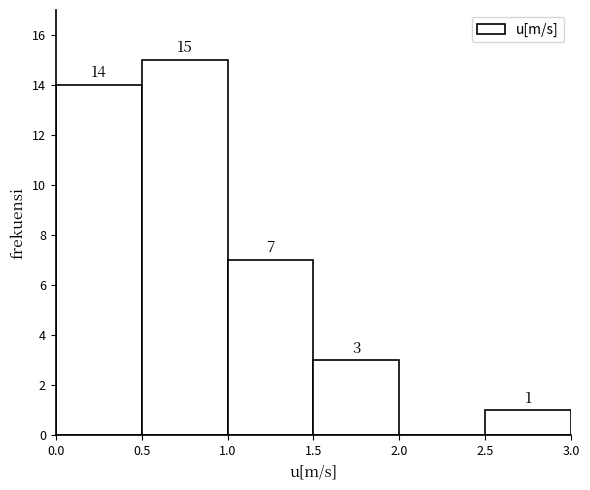

Over which range of the x-axis is the bar tallest?

0.5 to 1.0